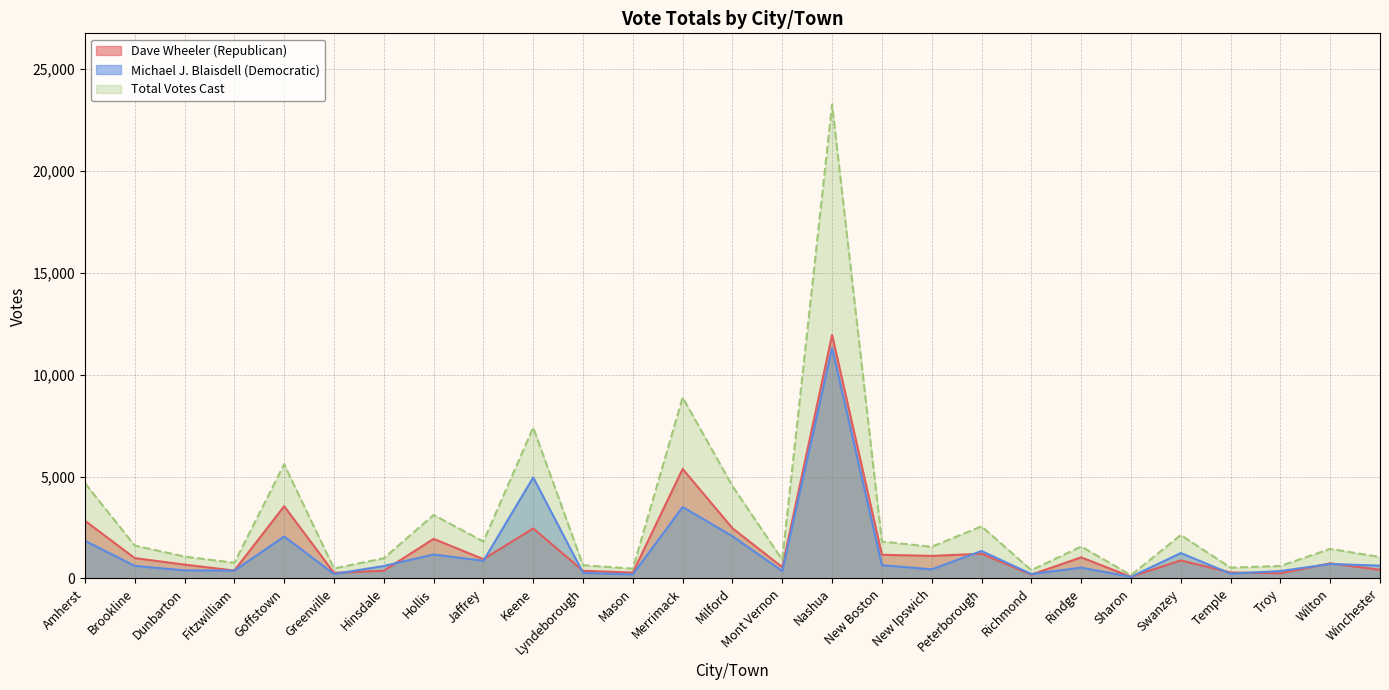

Does the chart have visible grid lines?

Yes